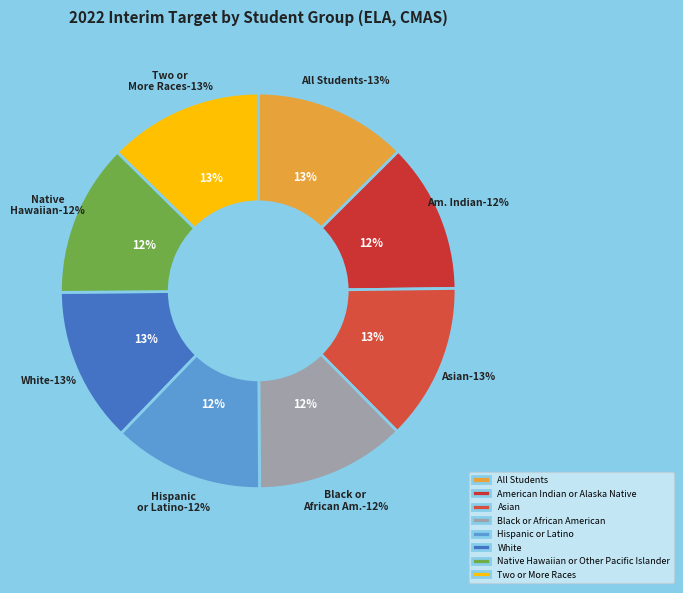

Is there any slice that represents more than half of the pie?

No